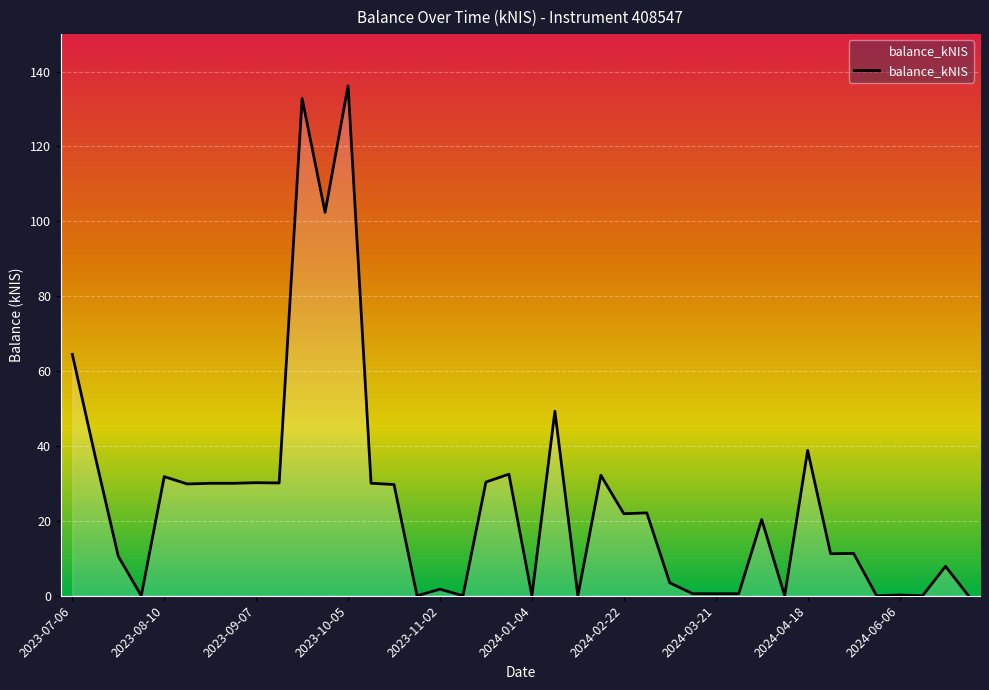

What is the difference between the maximum and minimum values?

136.2